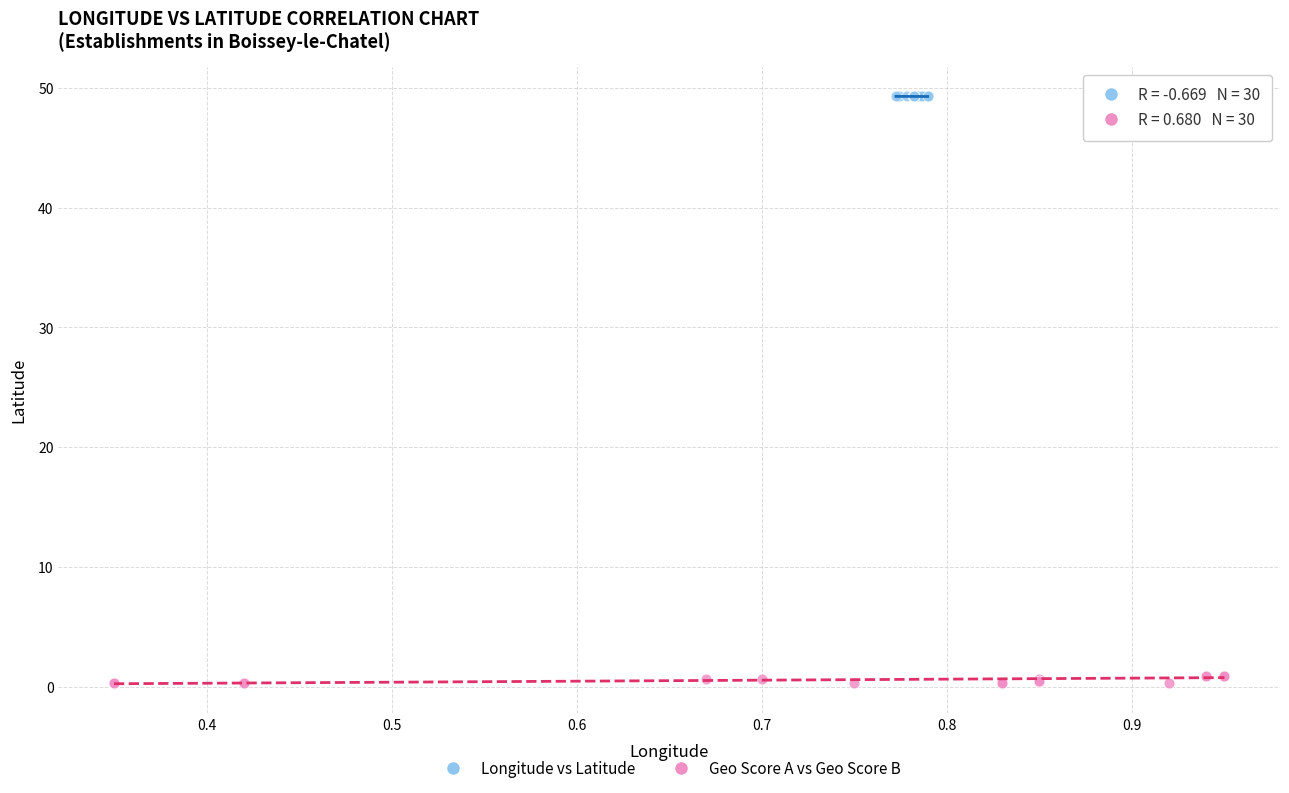

Which series reaches the maximum Y coordinate?

Longitude vs Latitude